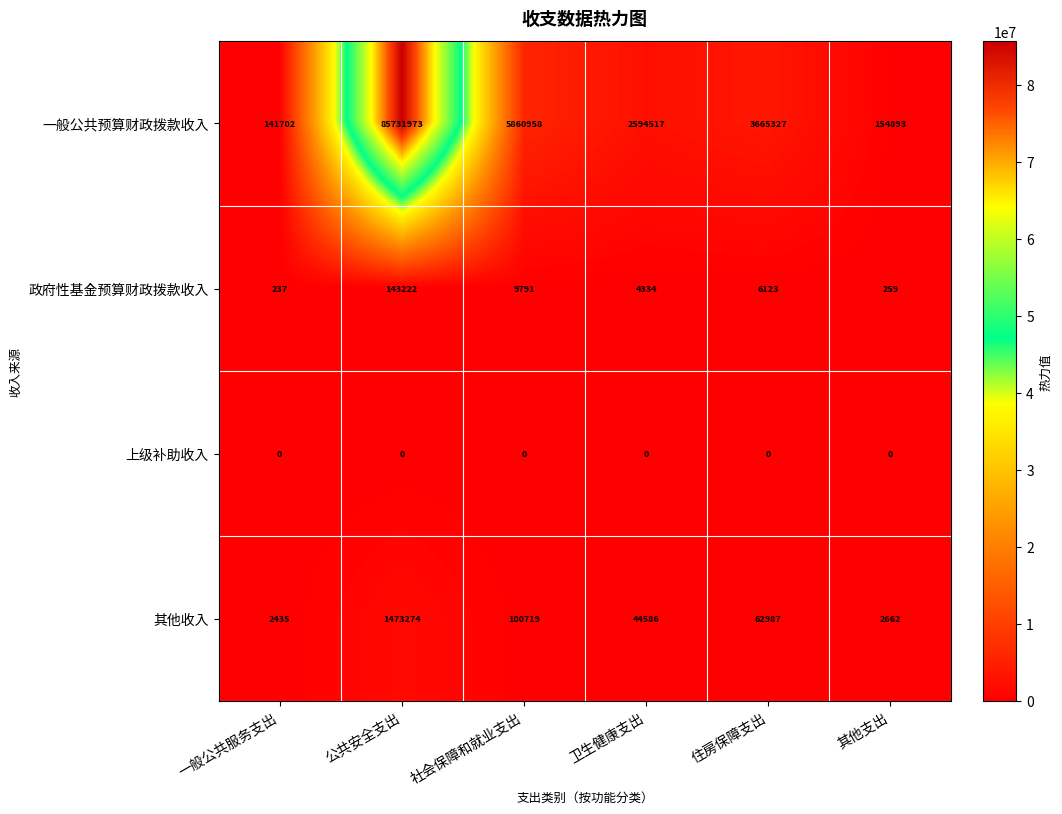

True or false: 一般公共预算财政拨款收入 has a value of 5860958 at 社会保障和就业支出.

True